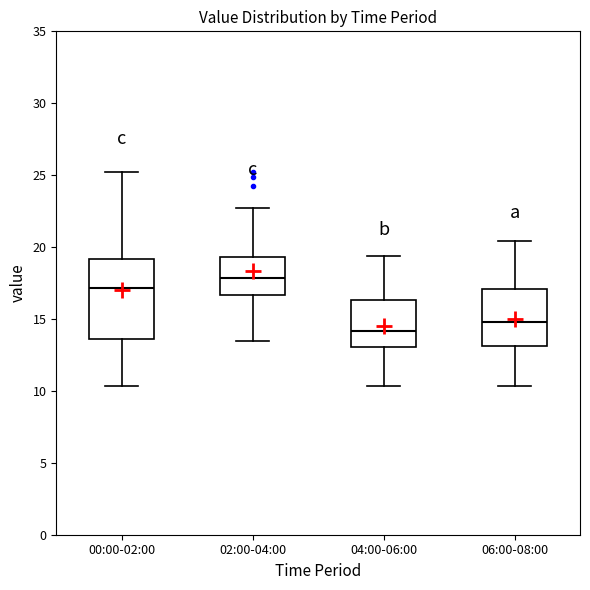

Which box has the highest median line?

02:00-04:00